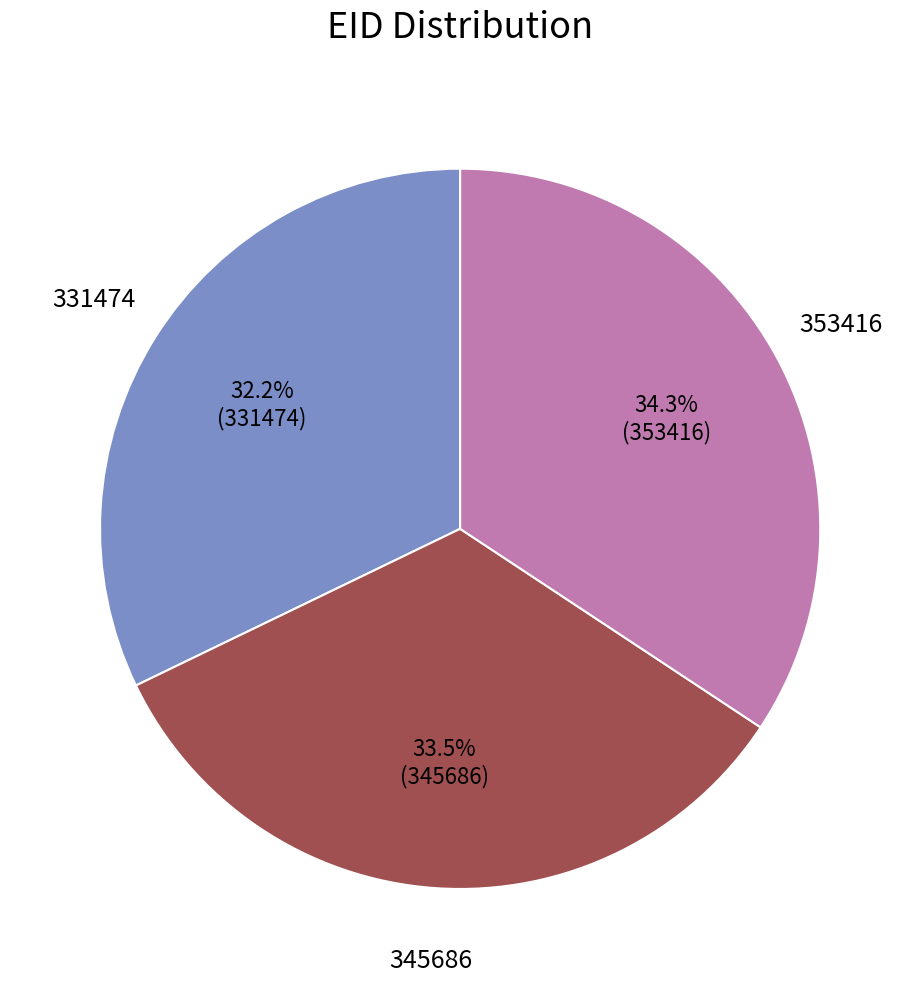

Is there any slice that represents more than half of the pie?

No